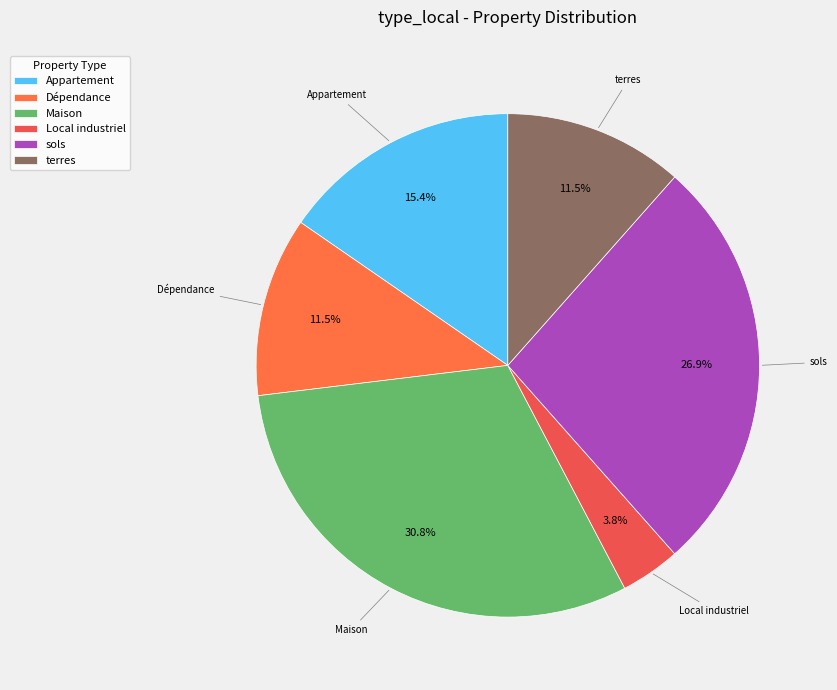

Which slice is the largest?

Maison